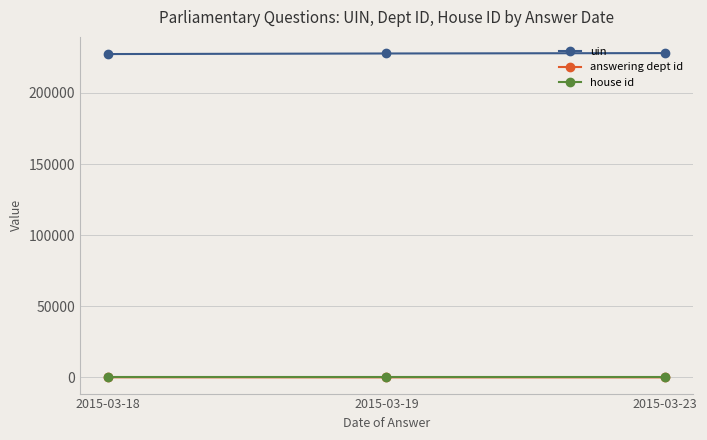

The value of house id at 2015-03-23 is 1. True or false?

True